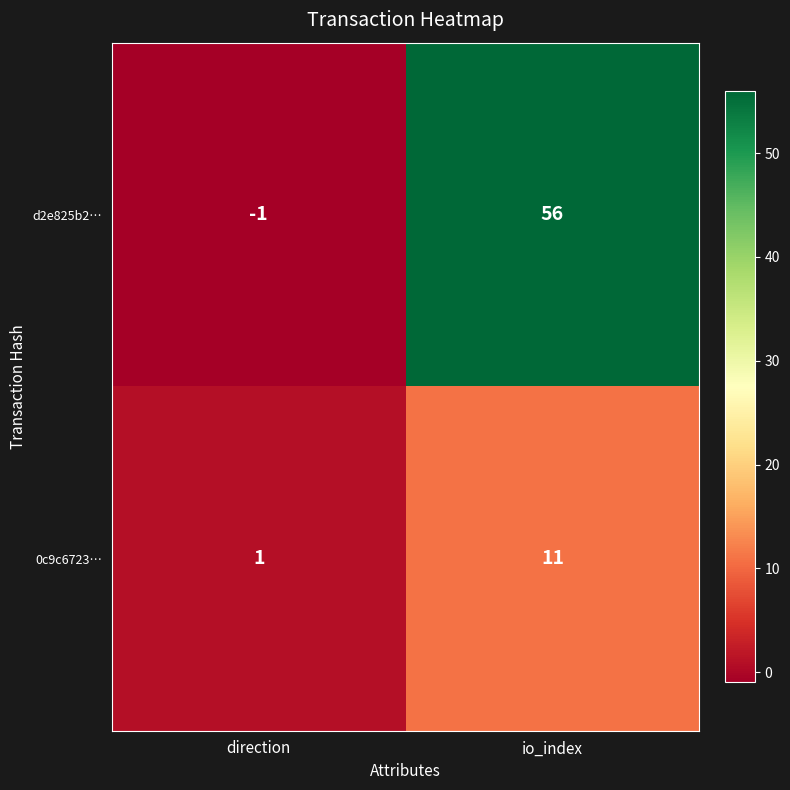

At how many categories does at least one series exceed 9?

1